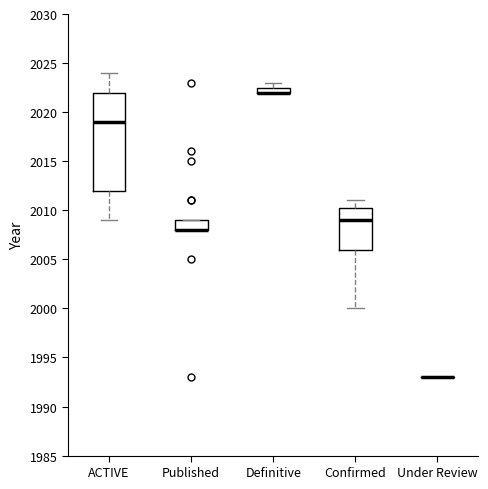

Comparing the boxes themselves (not the whiskers), which one is the tallest?

ACTIVE